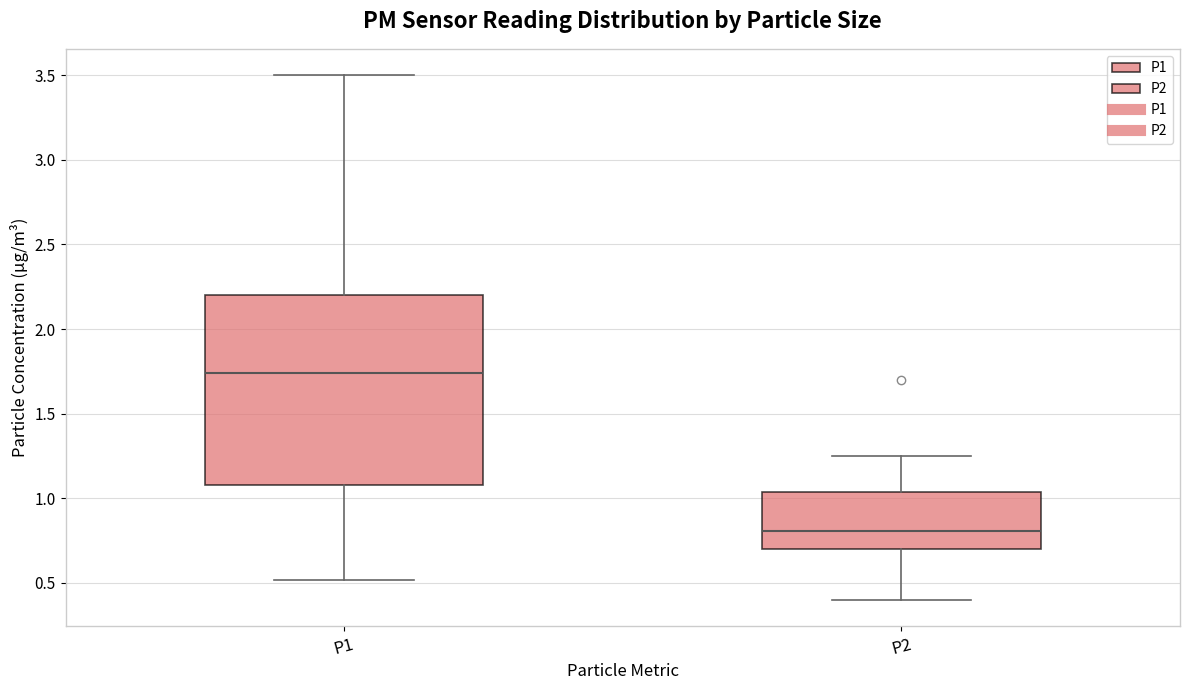

Where does the median line of the box for P2 sit on the y-axis? The values are not printed on the chart, so give them approximately, as read against the axis.

0.80